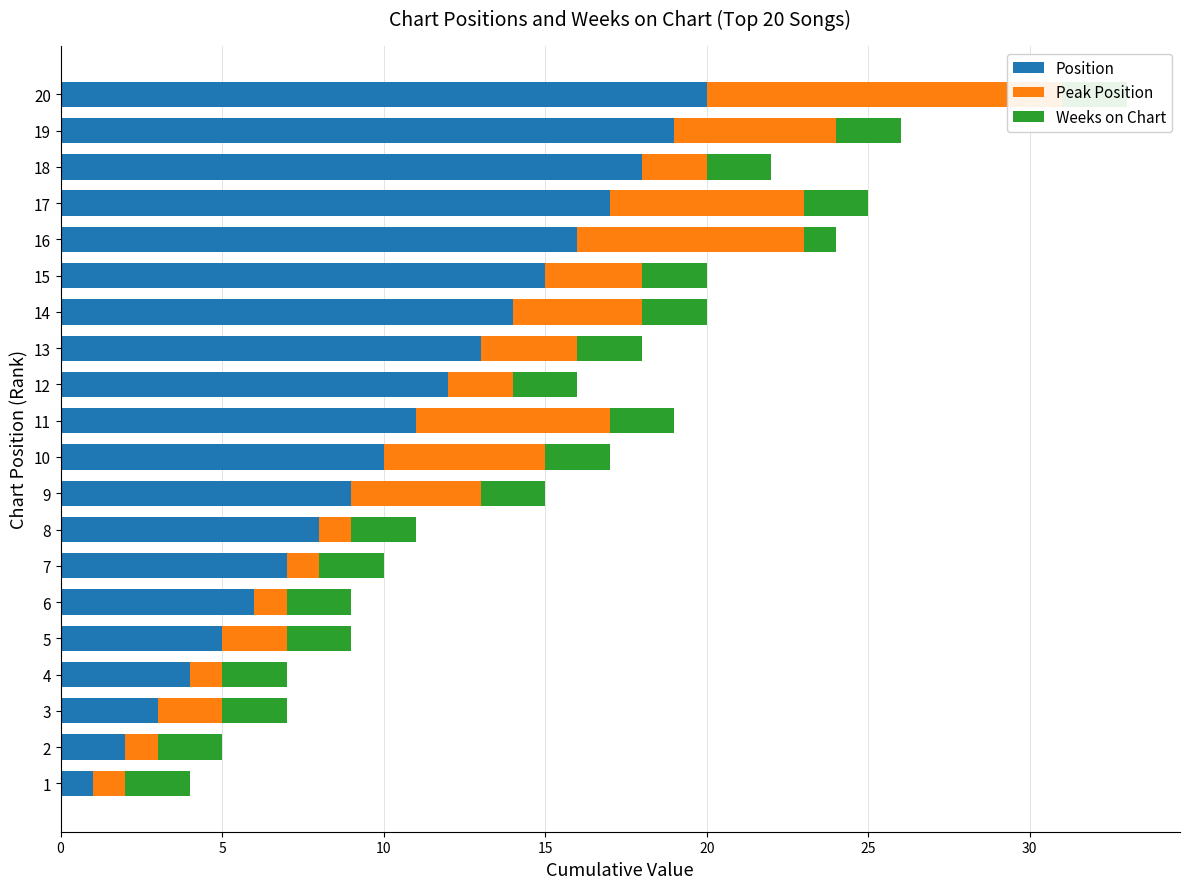

Which series has the largest total across all categories?

Position